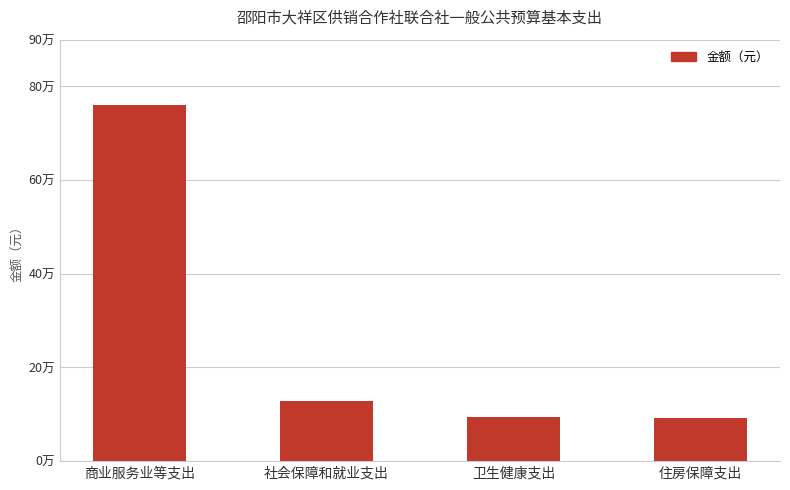

Reading left to right, transcribe all the data shown in this chart.

商业服务业等支出=760510.0	社会保障和就业支出=127381.0	卫生健康支出=94741.1	住房保障支出=91261.2